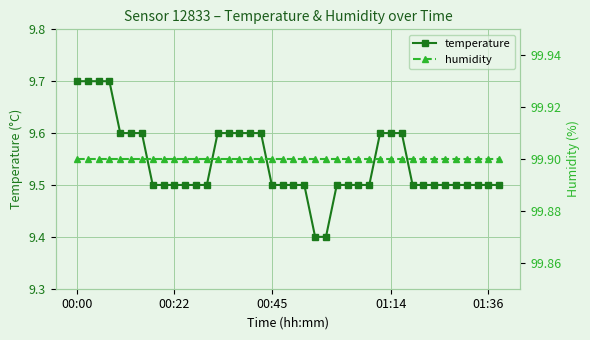

What is the sum of the humidity values at 36 and 26?

199.8